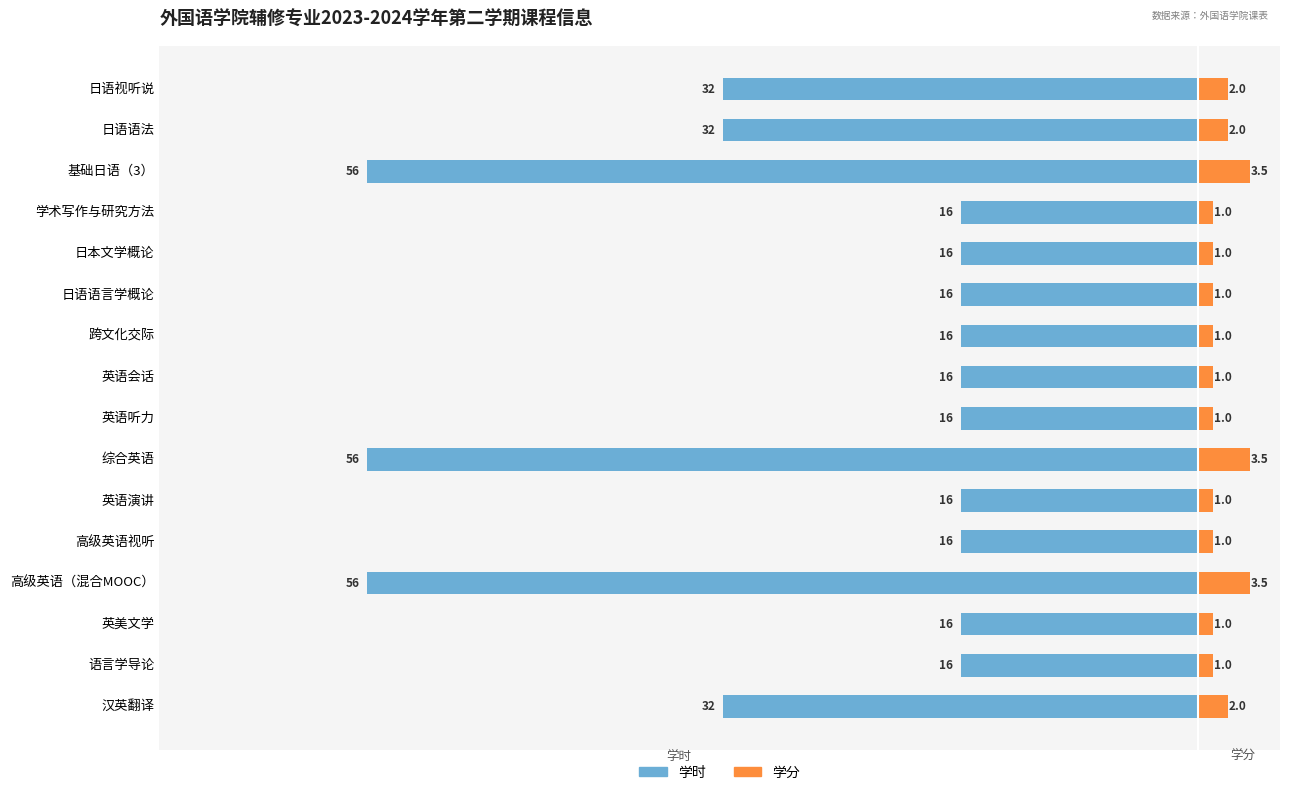

Does the chart contain stacked bars?

No